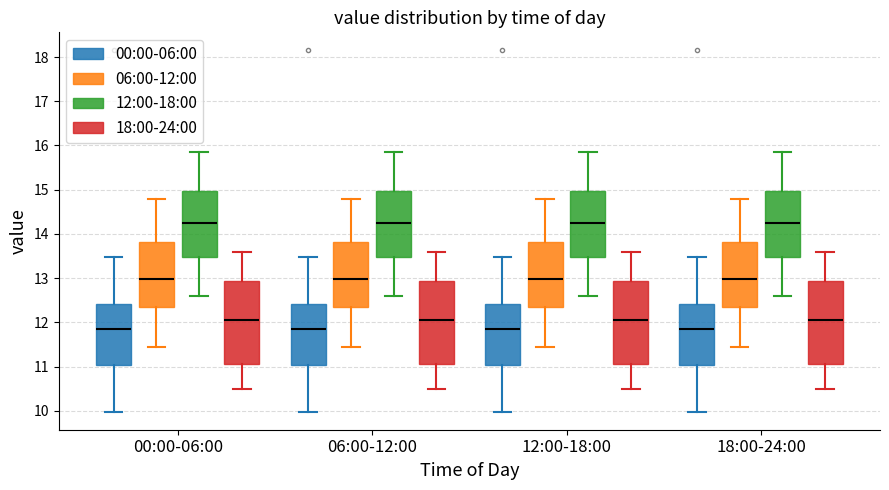

Reading left to right, transcribe this box plot: for each box, give where its median line is, the range the box spans, and where its two whiskers end, as read against the y-axis. The values are not printed on the chart, so give them approximately, as read against the axis.

00:00-06:00 (00:00-06:00): median 11.9, box 11.0 to 12.4, whiskers 10.0 to 13.5
00:00-06:00 (06:00-12:00): median 13.0, box 12.3 to 13.8, whiskers 11.5 to 14.8
00:00-06:00 (12:00-18:00): median 14.3, box 13.5 to 15.0, whiskers 12.6 to 15.9
00:00-06:00 (18:00-24:00): median 12.1, box 11.1 to 12.9, whiskers 10.5 to 13.6
06:00-12:00 (00:00-06:00): median 11.9, box 11.0 to 12.4, whiskers 10.0 to 13.5
06:00-12:00 (06:00-12:00): median 13.0, box 12.3 to 13.8, whiskers 11.5 to 14.8
06:00-12:00 (12:00-18:00): median 14.3, box 13.5 to 15.0, whiskers 12.6 to 15.9
06:00-12:00 (18:00-24:00): median 12.1, box 11.1 to 12.9, whiskers 10.5 to 13.6
12:00-18:00 (00:00-06:00): median 11.9, box 11.0 to 12.4, whiskers 10.0 to 13.5
12:00-18:00 (06:00-12:00): median 13.0, box 12.3 to 13.8, whiskers 11.5 to 14.8
12:00-18:00 (12:00-18:00): median 14.3, box 13.5 to 15.0, whiskers 12.6 to 15.9
12:00-18:00 (18:00-24:00): median 12.1, box 11.1 to 12.9, whiskers 10.5 to 13.6
18:00-24:00 (00:00-06:00): median 11.9, box 11.0 to 12.4, whiskers 10.0 to 13.5
18:00-24:00 (06:00-12:00): median 13.0, box 12.3 to 13.8, whiskers 11.5 to 14.8
18:00-24:00 (12:00-18:00): median 14.3, box 13.5 to 15.0, whiskers 12.6 to 15.9
18:00-24:00 (18:00-24:00): median 12.1, box 11.1 to 12.9, whiskers 10.5 to 13.6